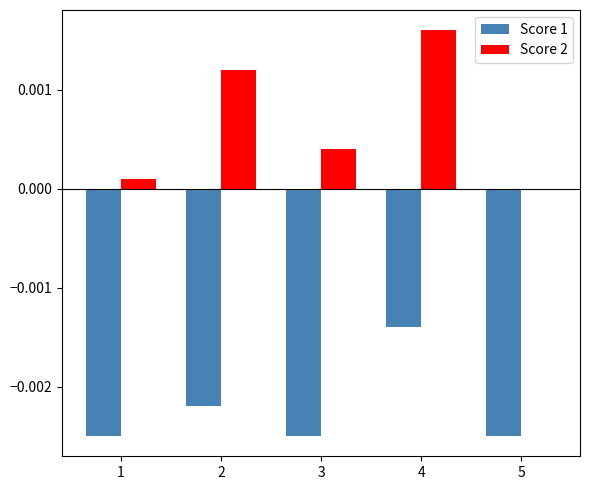

Which label corresponds to the largest value in the chart?

4